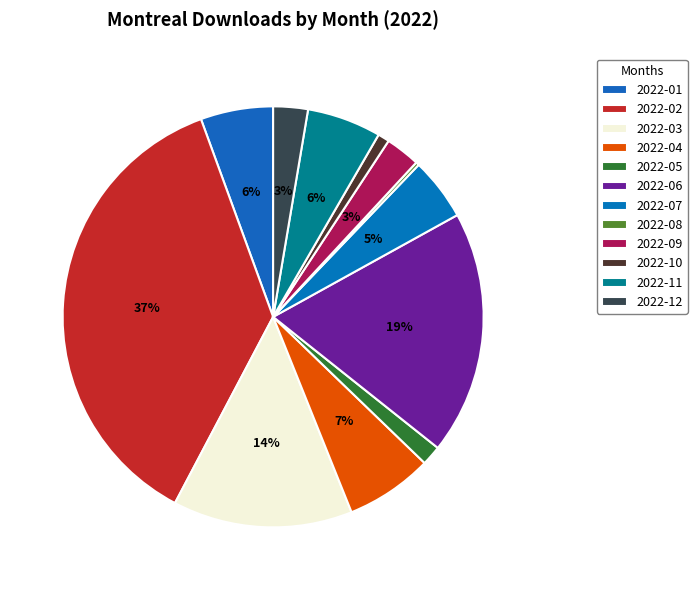

To the nearest percent, what portion does 2022-03 represent?

14%